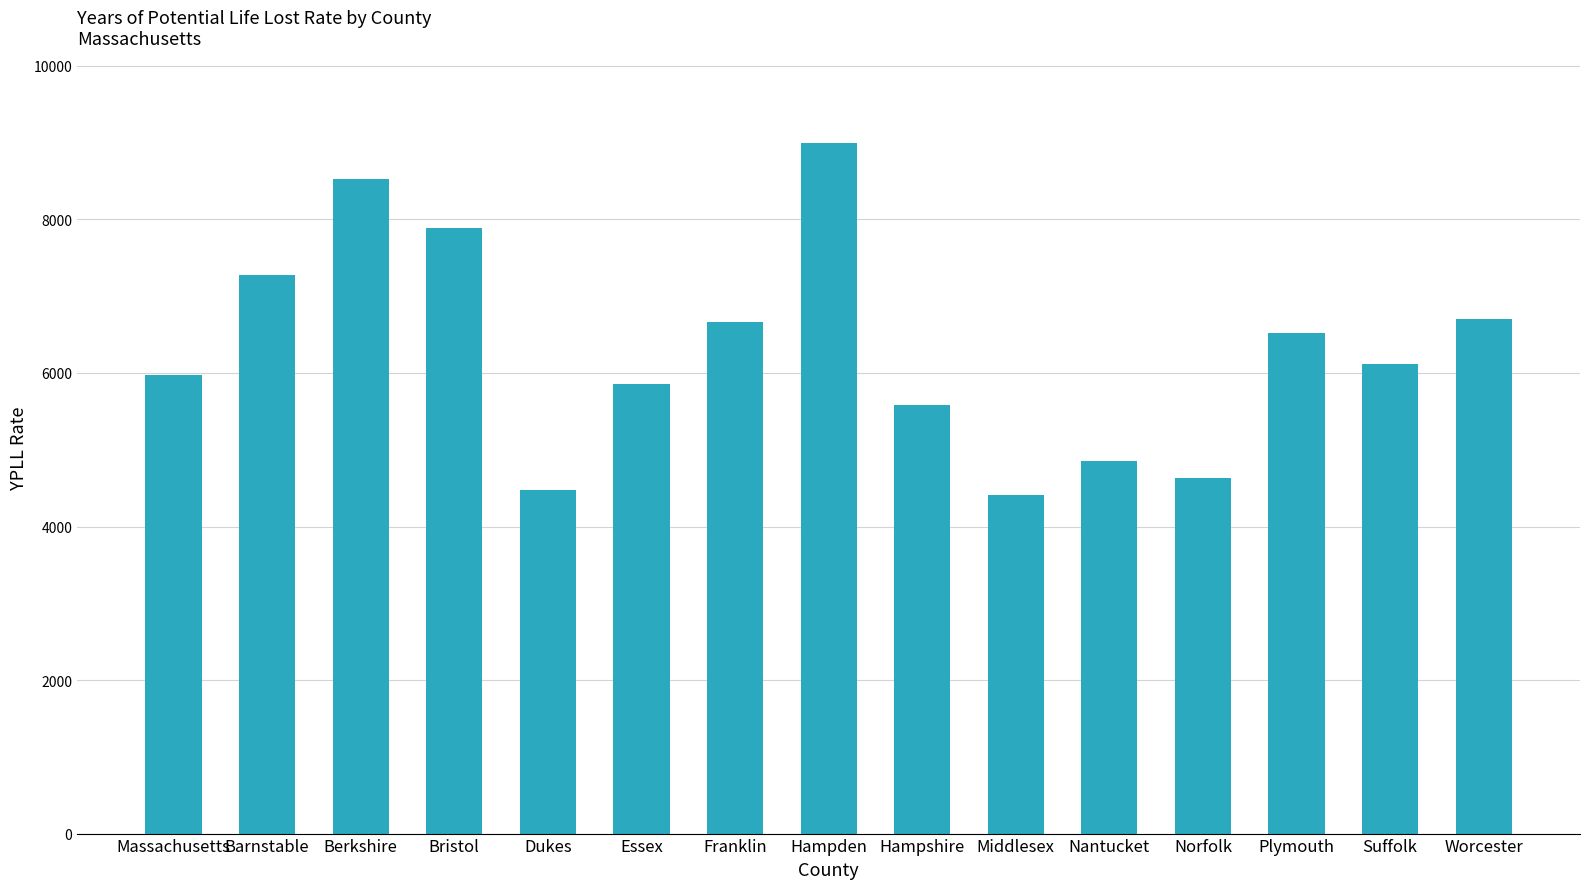

What is the value of the 1st bar from the left?

5974.5